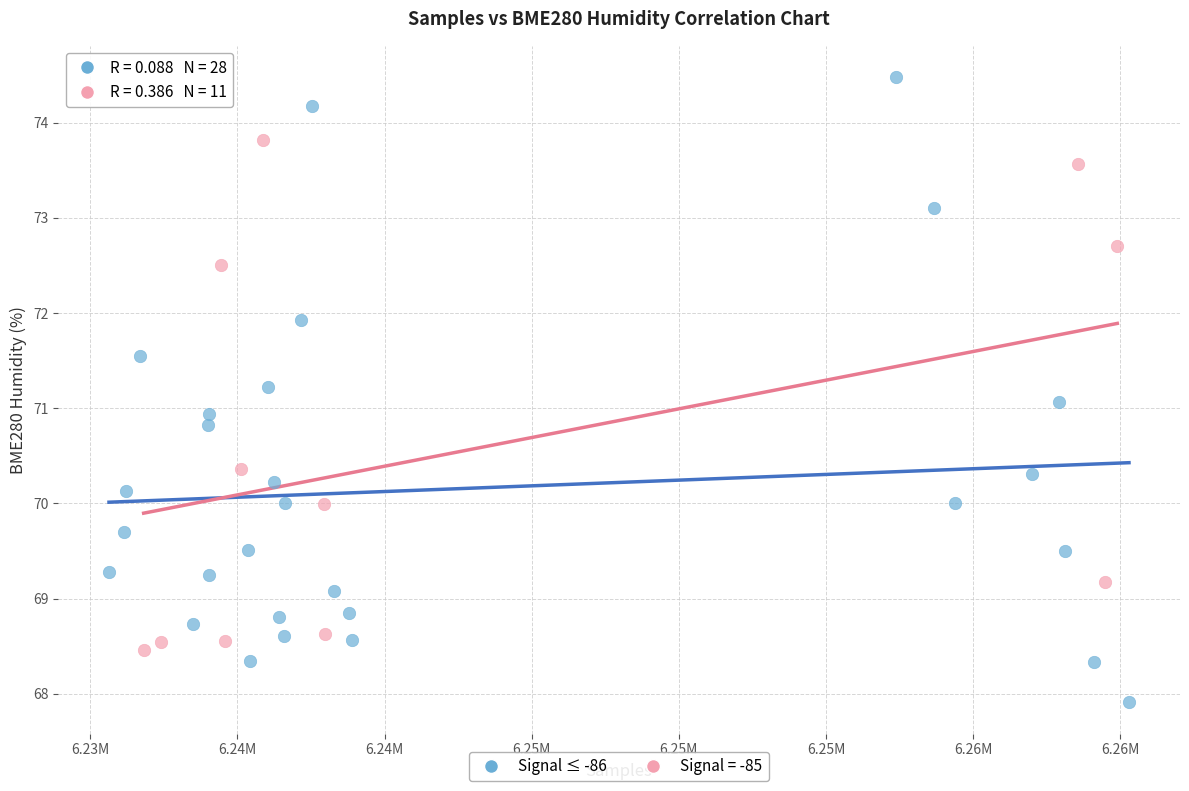

Which series reaches the maximum Y coordinate?

Signal ≤ -86